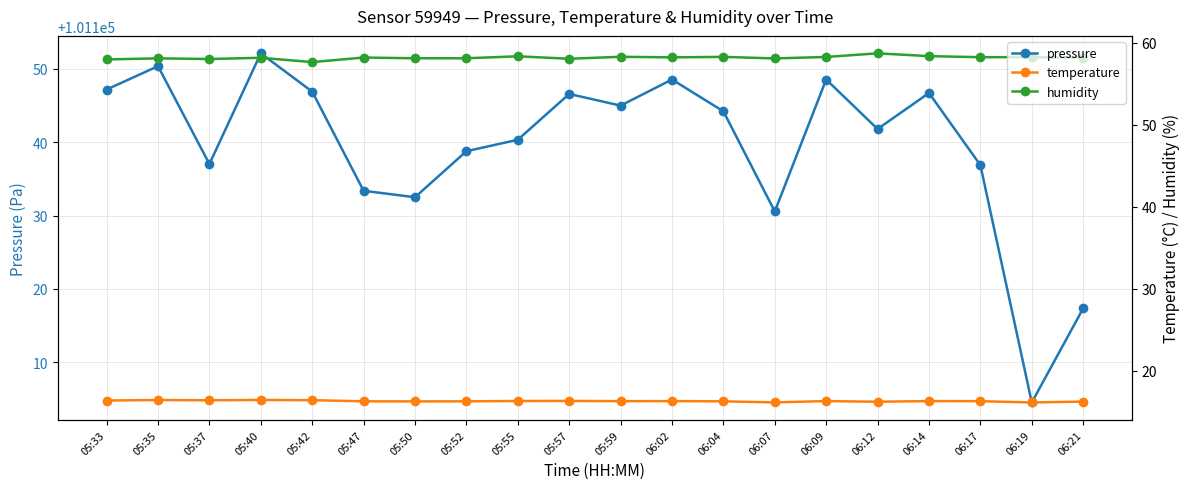

Reading right to left, list all the values displayed in this chart.

pressure: 06:21=101117.3	06:19=101104.5	06:17=101136.9	06:14=101146.7	06:12=101141.8	06:09=101148.6	06:07=101130.6	06:04=101144.2	06:02=101148.6	05:59=101145.0	05:57=101146.6	05:55=101140.3	05:52=101138.8	05:50=101132.5	05:47=101133.4	05:42=101146.9	05:40=101152.1	05:37=101137.0	05:35=101150.4	05:33=101147.2
temperature: 06:21=16.3	06:19=16.1	06:17=16.3	06:14=16.3	06:12=16.2	06:09=16.3	06:07=16.2	06:04=16.3	06:02=16.3	05:59=16.3	05:57=16.3	05:55=16.3	05:52=16.3	05:50=16.3	05:47=16.3	05:42=16.4	05:40=16.5	05:37=16.4	05:35=16.4	05:33=16.4
humidity: 06:21=58.2	06:19=58.2	06:17=58.2	06:14=58.4	06:12=58.7	06:09=58.3	06:07=58.1	06:04=58.3	06:02=58.2	05:59=58.3	05:57=58.0	05:55=58.4	05:52=58.1	05:50=58.1	05:47=58.2	05:42=57.6	05:40=58.2	05:37=58.0	05:35=58.1	05:33=58.0